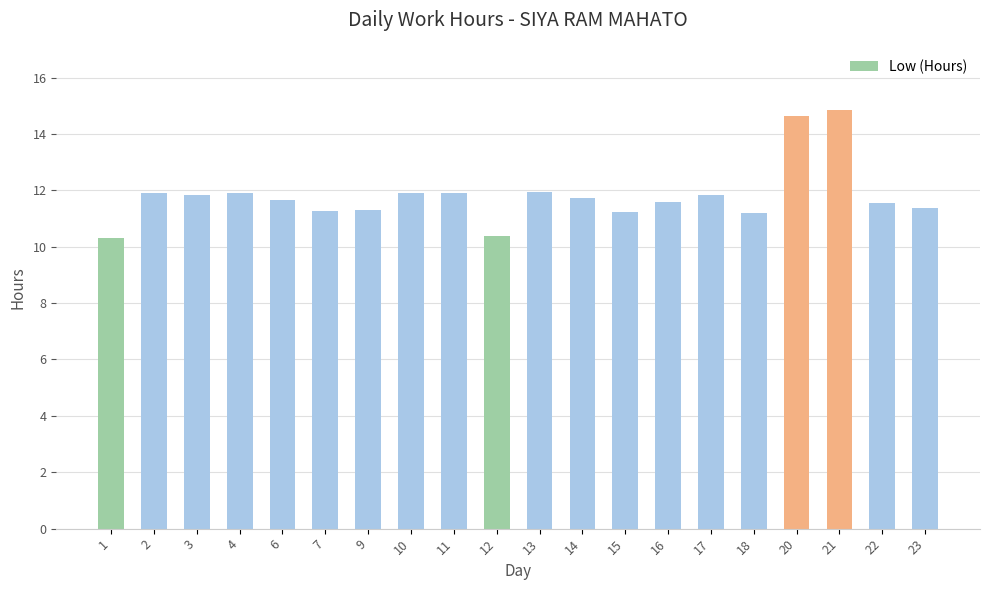

Is it true that the value at 2 is 7.7?

False